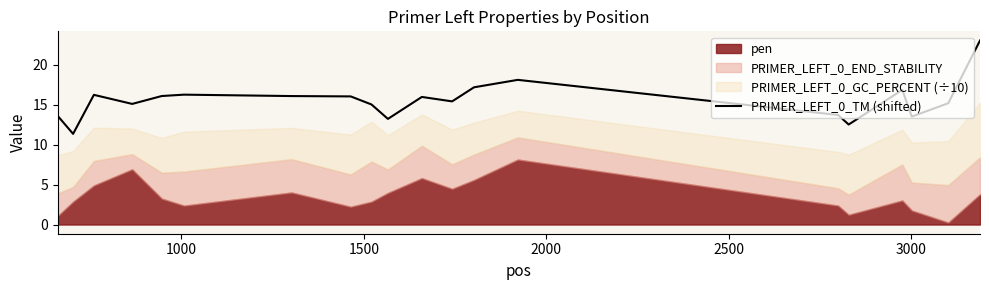

True or false: there are more than 2 points higher than both neighbors.

True